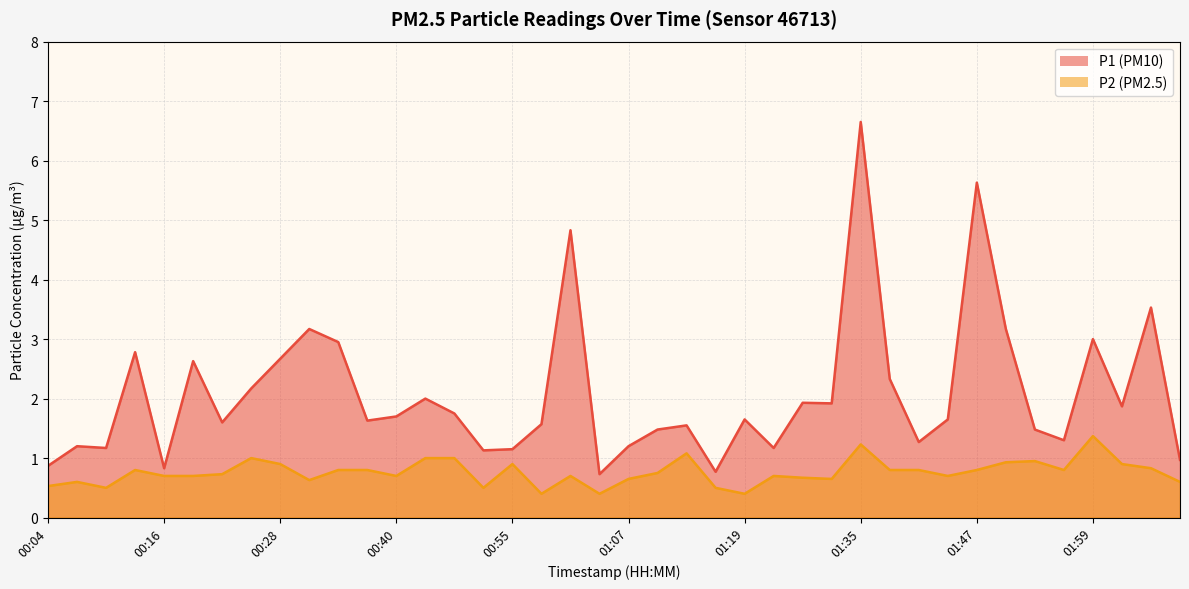

At 00:55, list the series in order from smallest to largest.

P2, P1